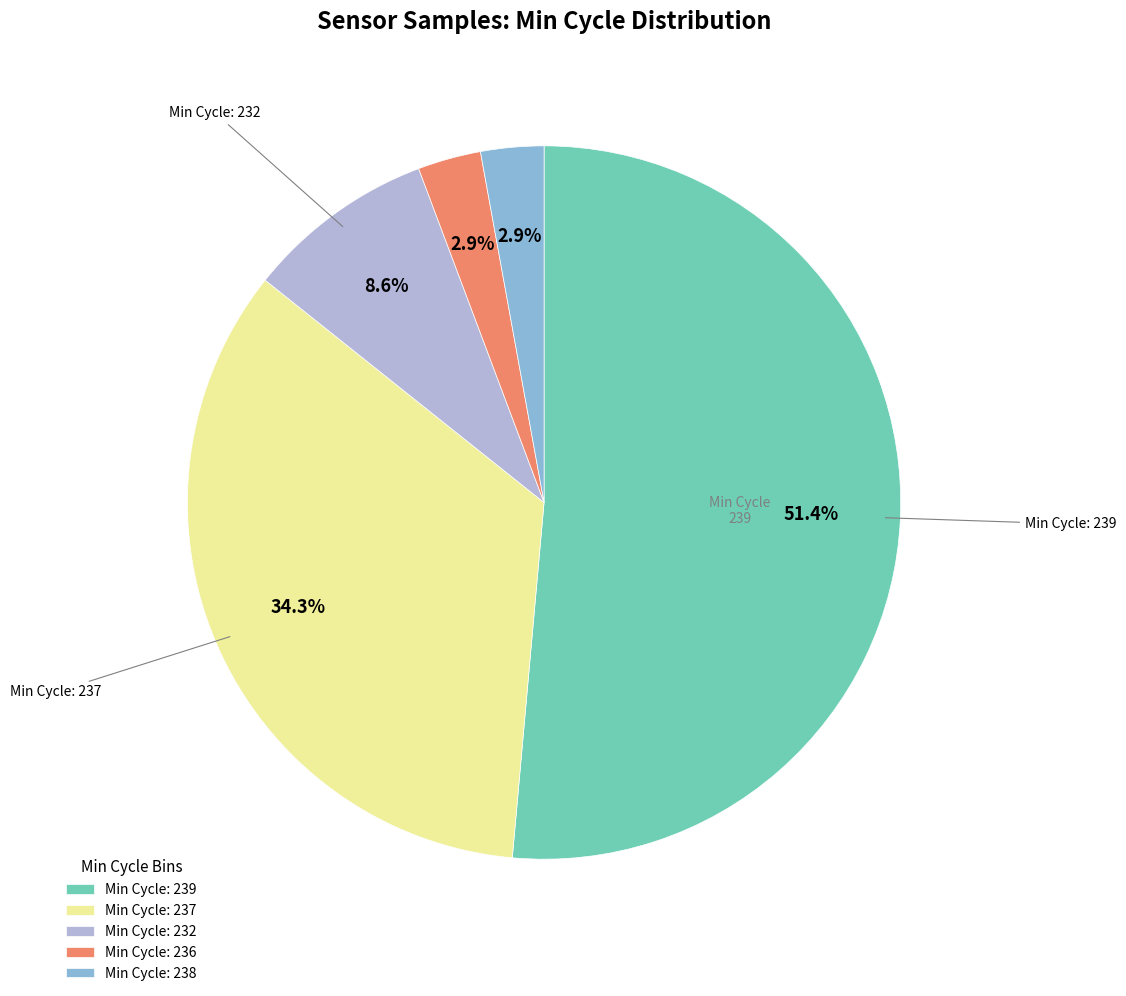

Approximately how many times larger is the value at Min Cycle: 232 compared to Min Cycle: 238?

3.0